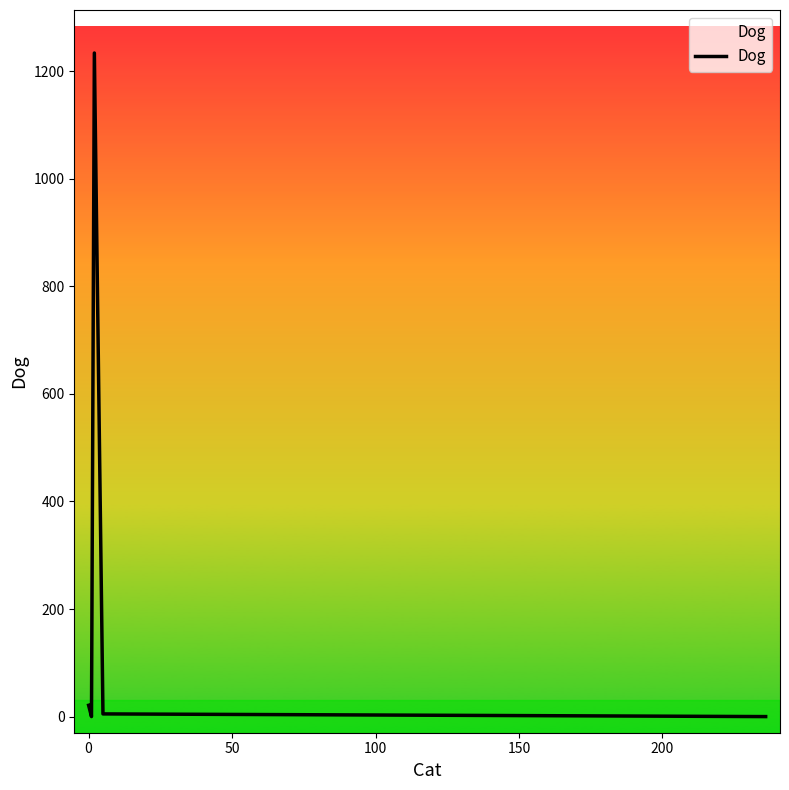

What is the difference between the second highest and minimum values?

21